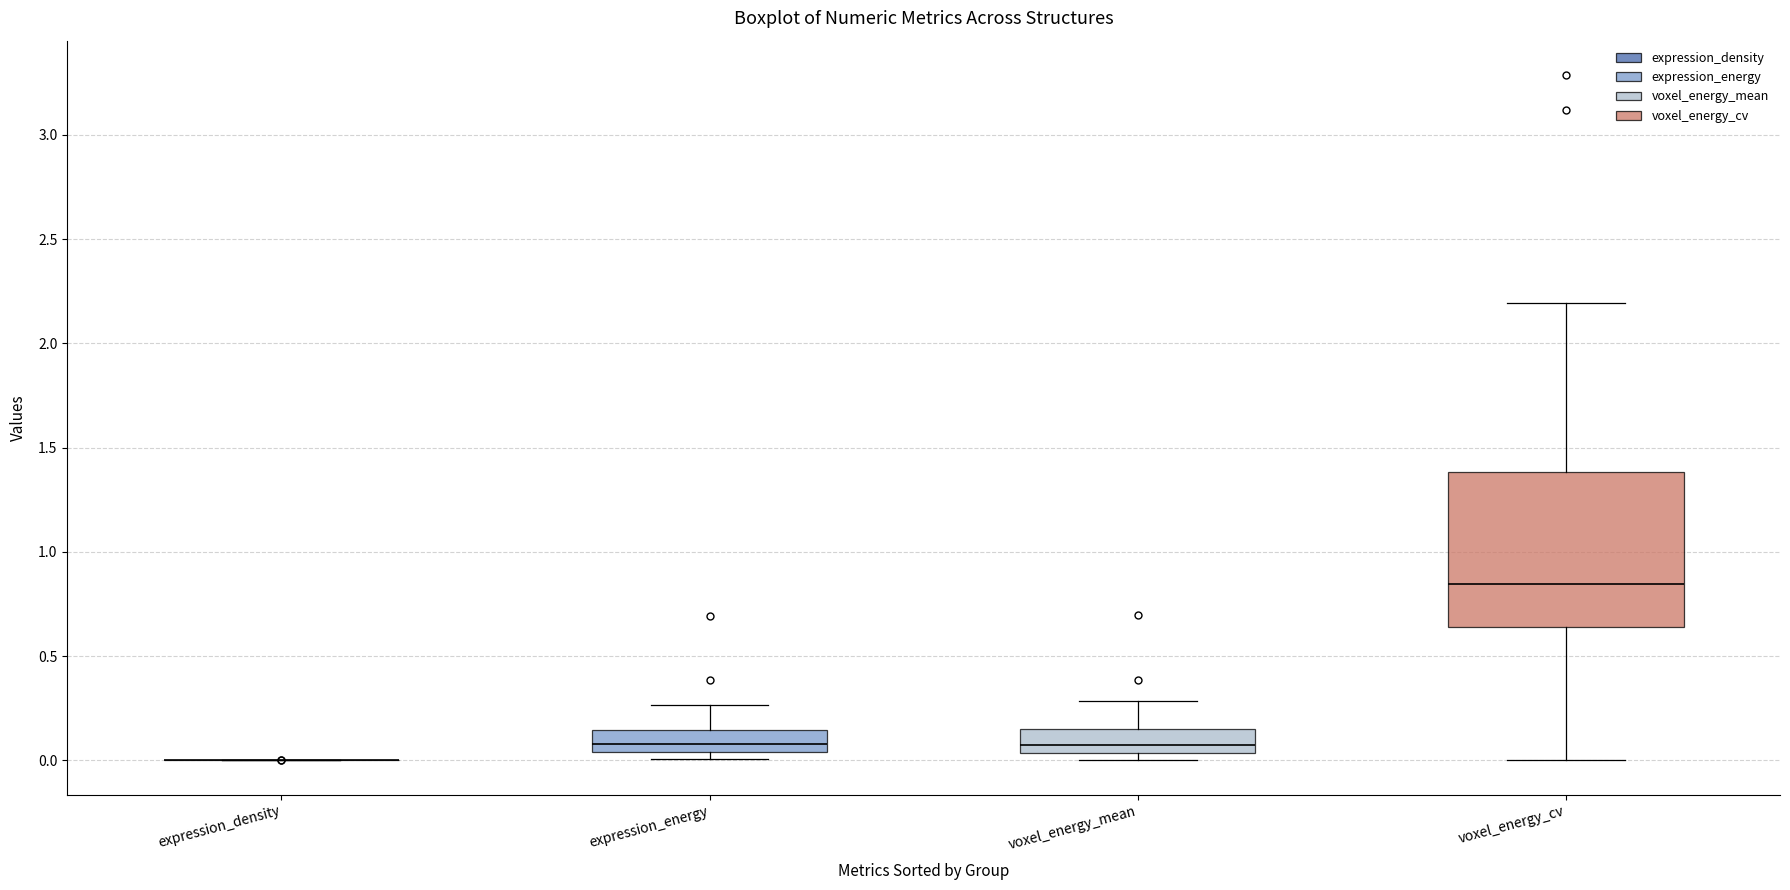

Comparing the boxes themselves (not the whiskers), which one is the tallest?

voxel_energy_cv